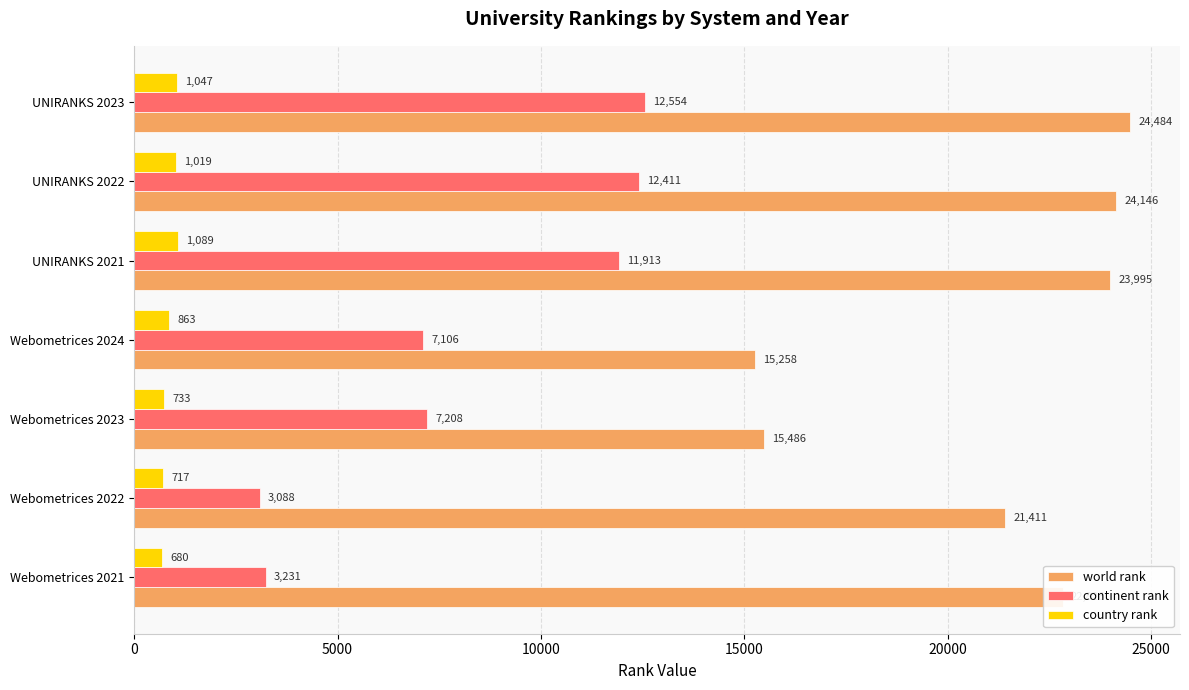

True or false: world rank has a value of 5065 at Webometrices 2023.

False